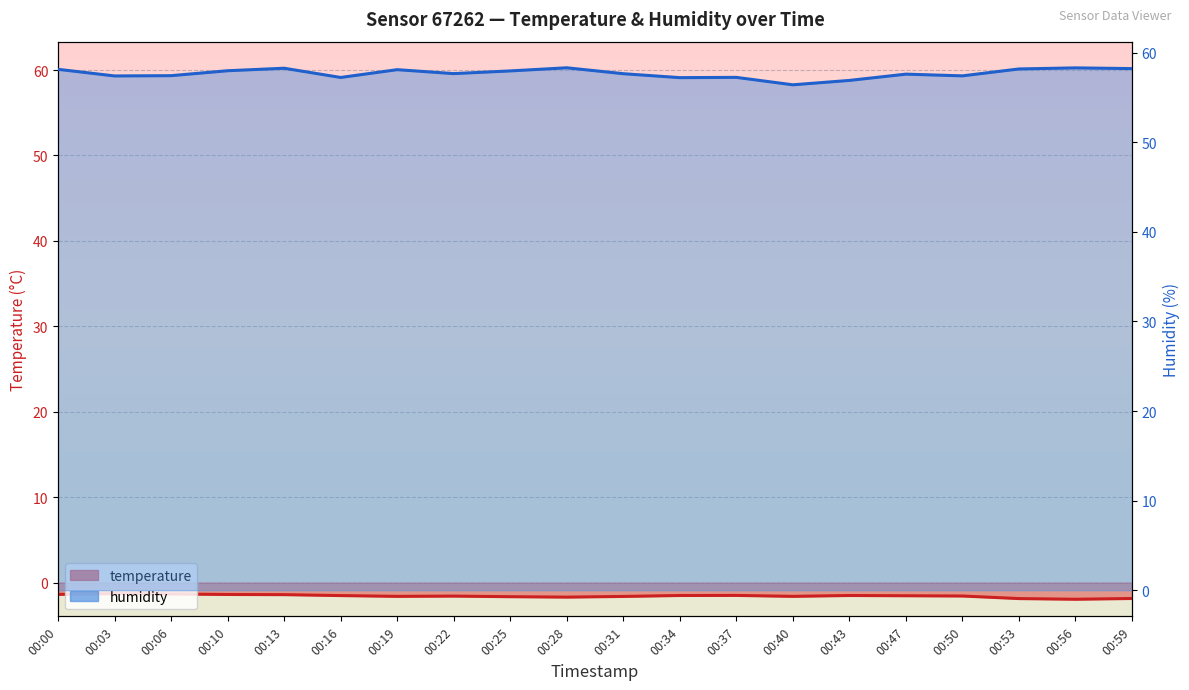

At which label does humidity reach its peak?

00:28